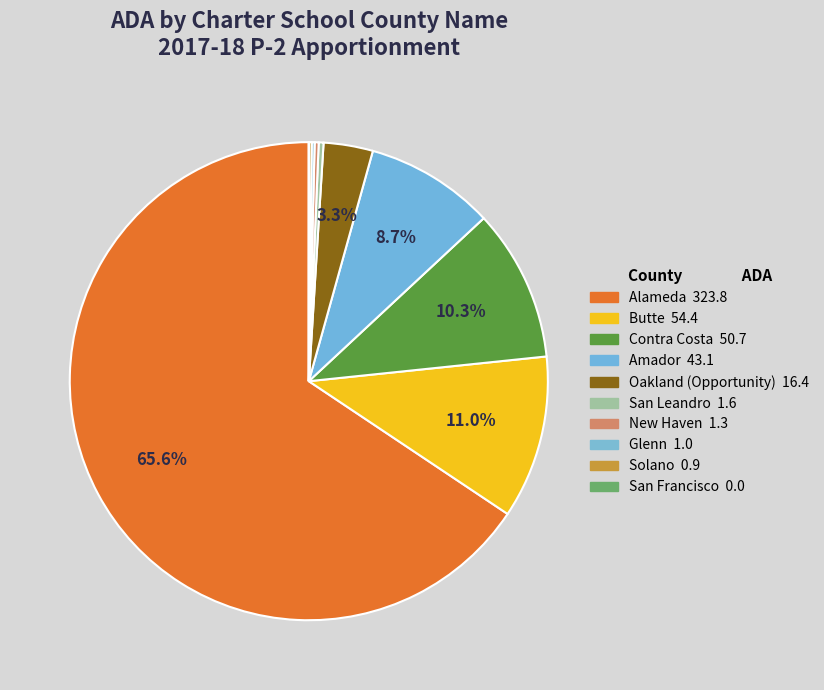

To the nearest percent, what is the average slice percentage?

10%